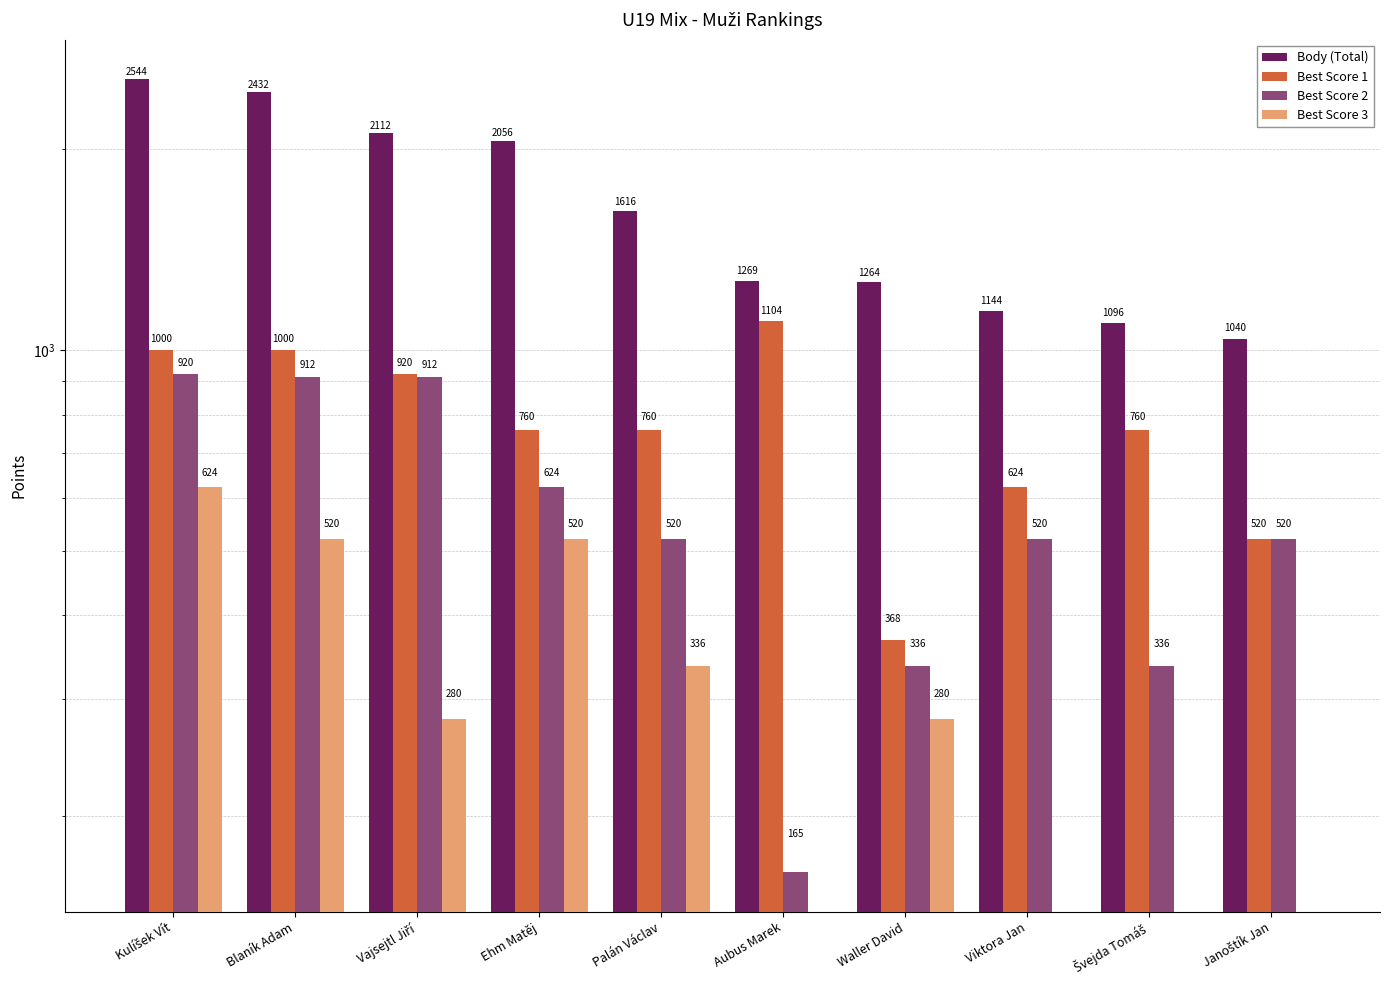

At which label does Best Score 3 first exceed 280?

Kulíšek Vít